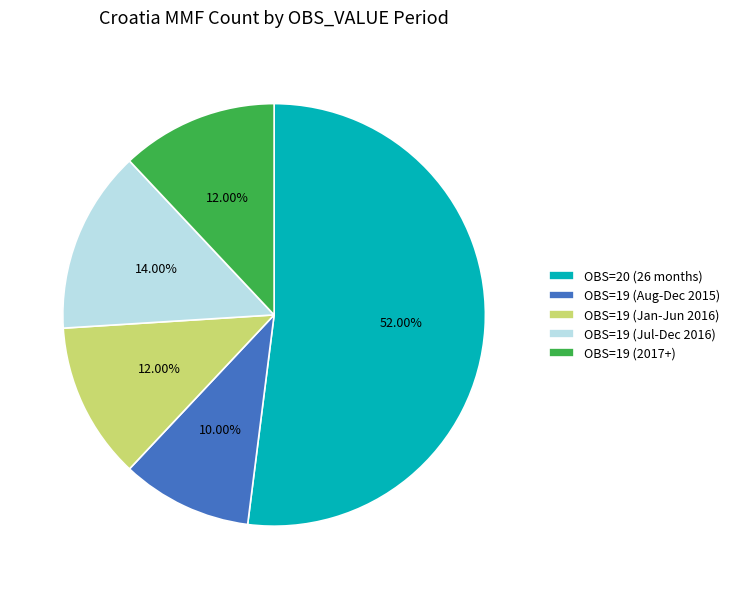

Between OBS=19 (Jul-Dec 2016) and OBS=19 (2017+), which is larger?

OBS=19 (Jul-Dec 2016)